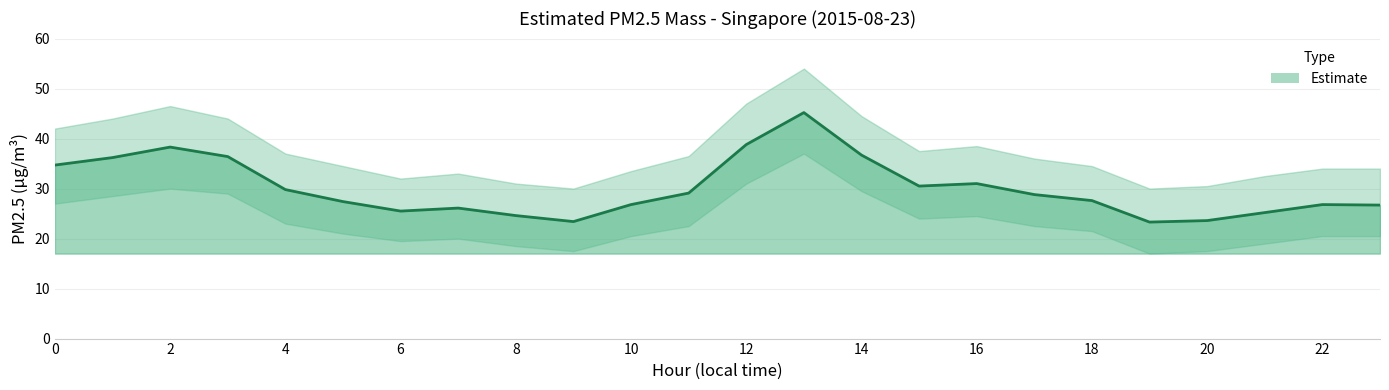

What is the sum of all Upper Band values?

897.0